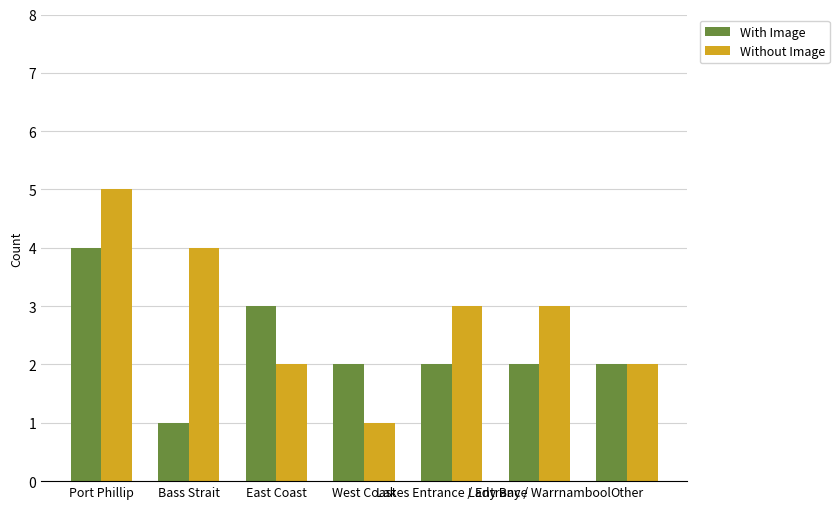

List the series in order of their overall mean, lowest first.

With Image, Without Image